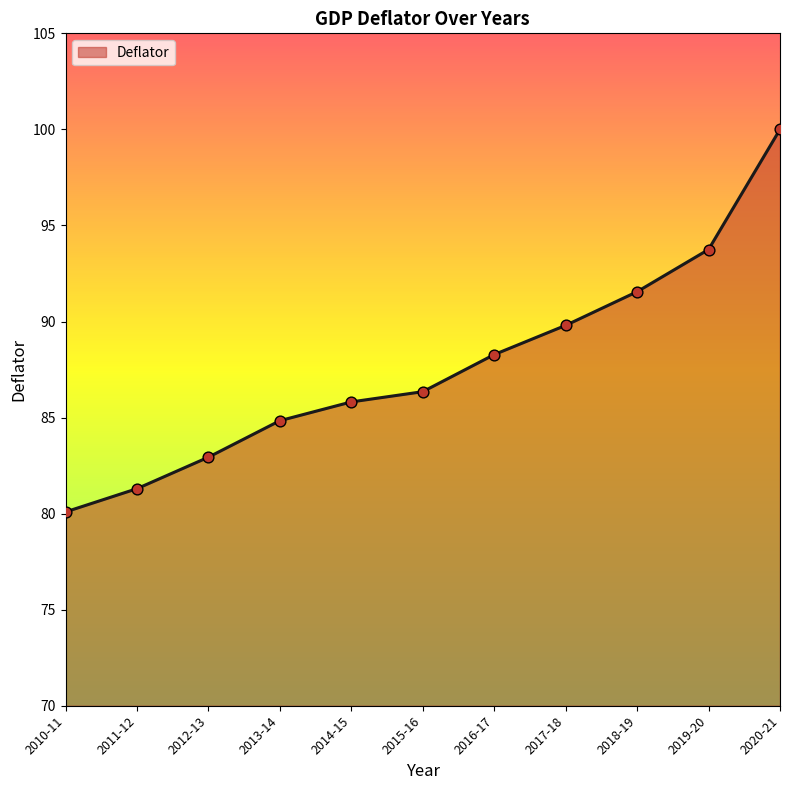

Approximately how many times larger is the value at 2016-17 compared to 2011-12?

1.1